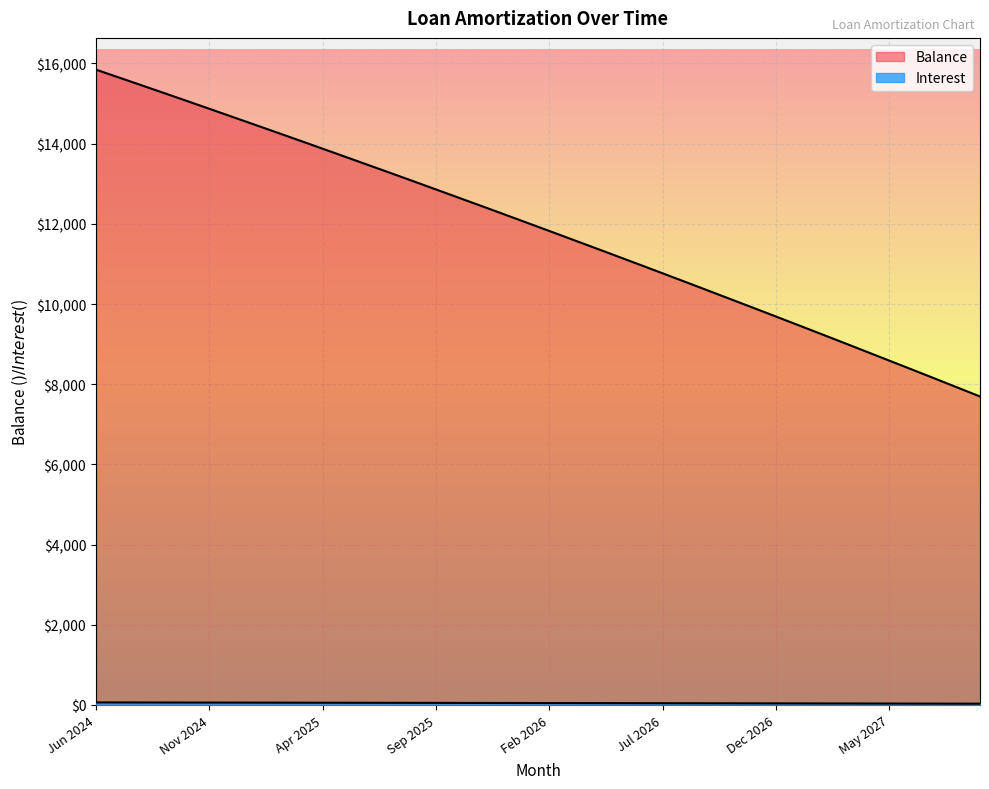

What is the difference between the second highest and second lowest values in the Interest series?

30.5